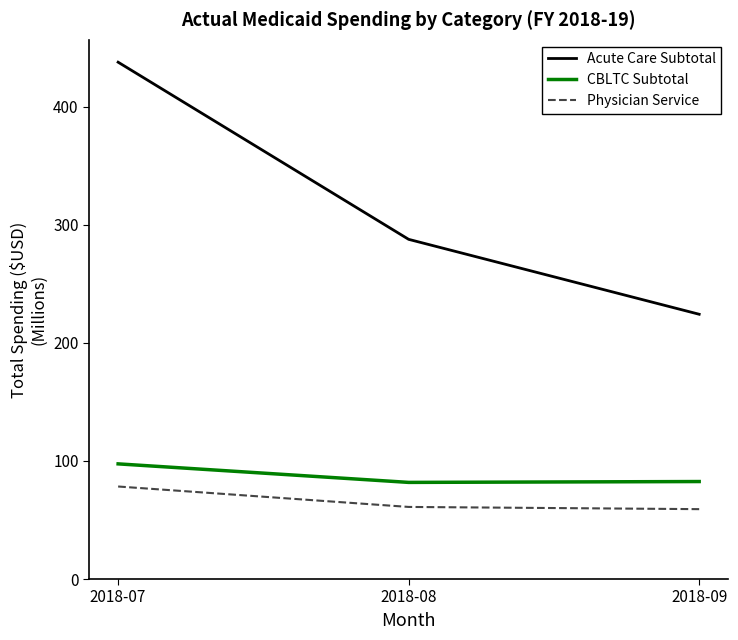

What is the total value across all series at 2018-08?

430.7